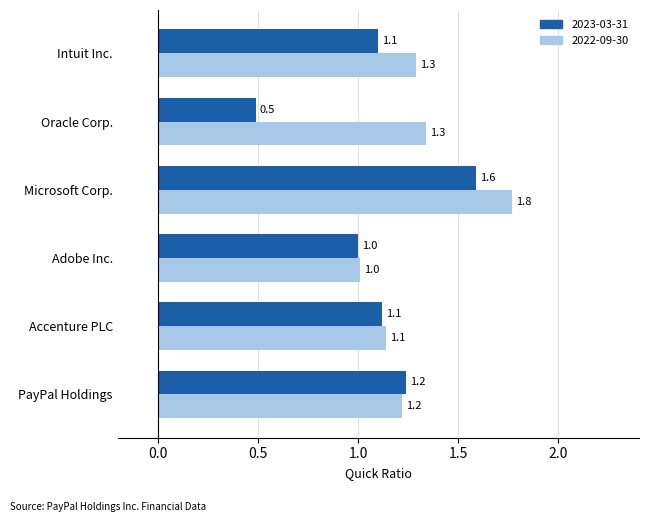

What is the difference between the maximum and minimum values in the 2022-09-30 series?

0.8